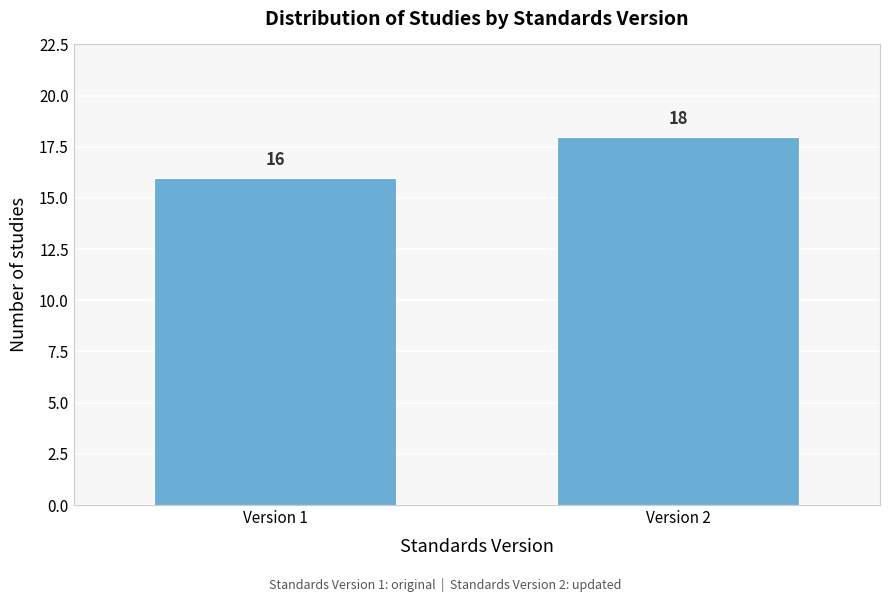

Reading right to left, list all the values displayed in this chart.

Version 2=18	Version 1=16